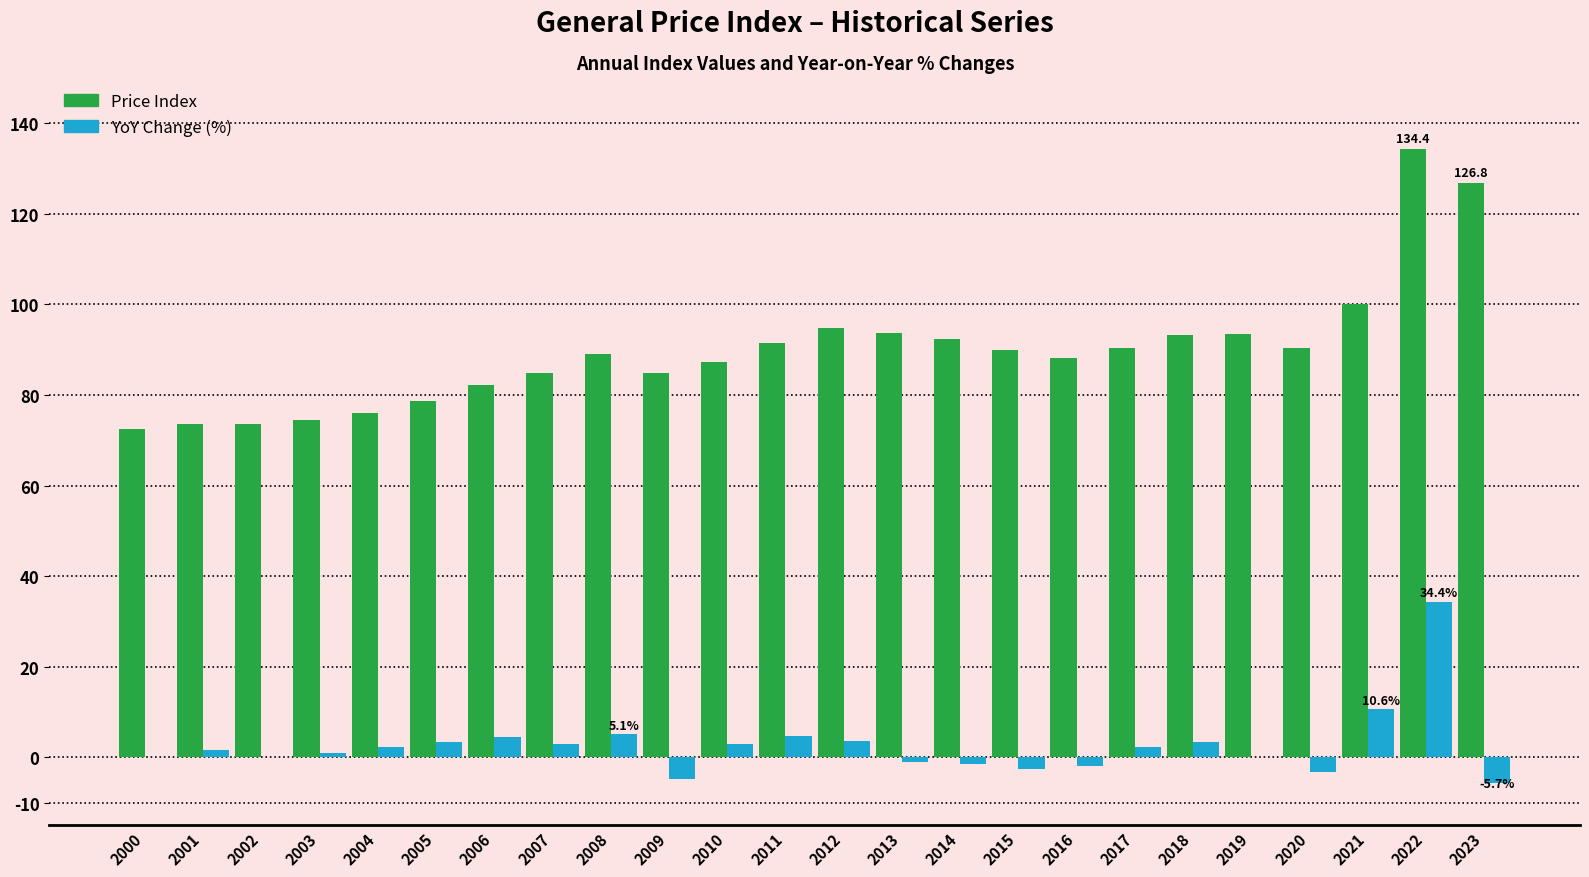

How many groups of bars are there?

24